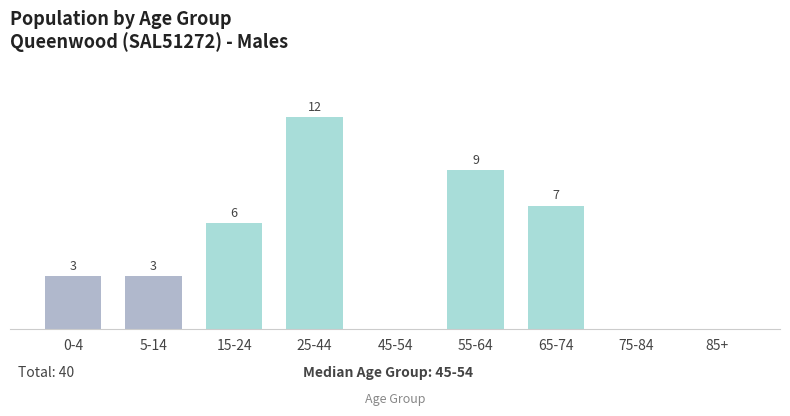

At which category does the chart reach its peak across all series?

25-44